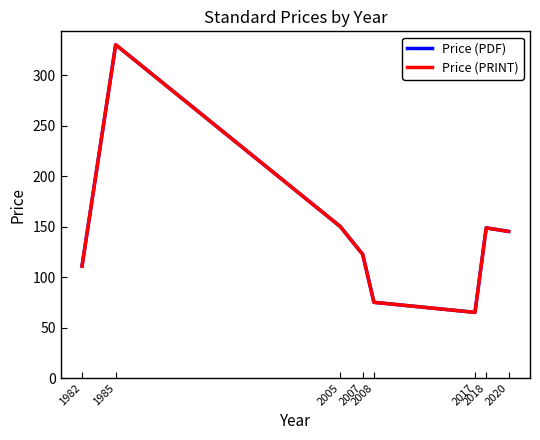

Does the chart have visible grid lines?

No